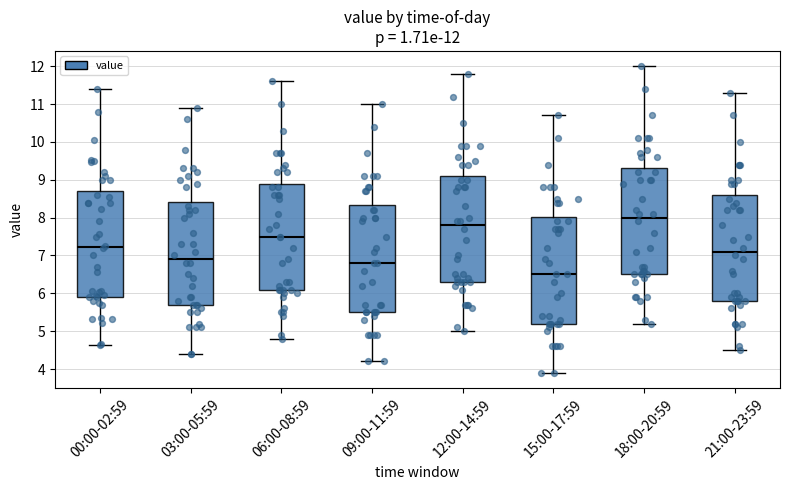

Which box has the lowest median line?

15:00-17:59